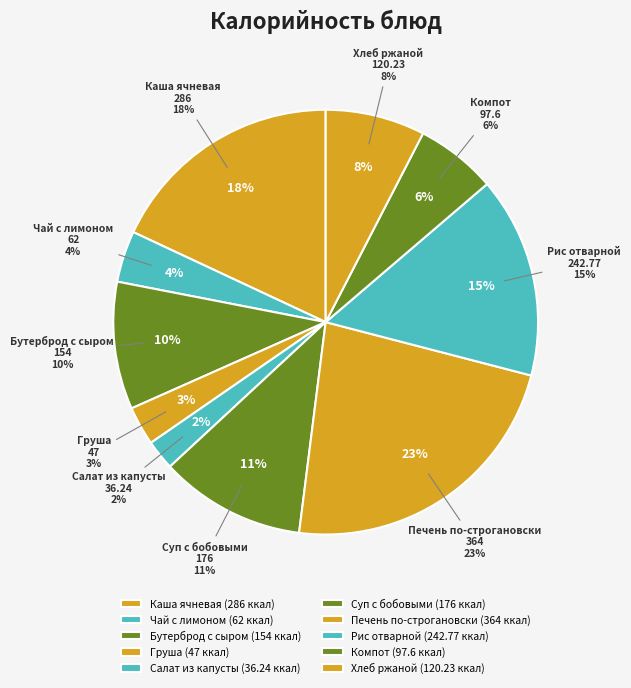

True or false: Груша accounts for 3% of the total.

True